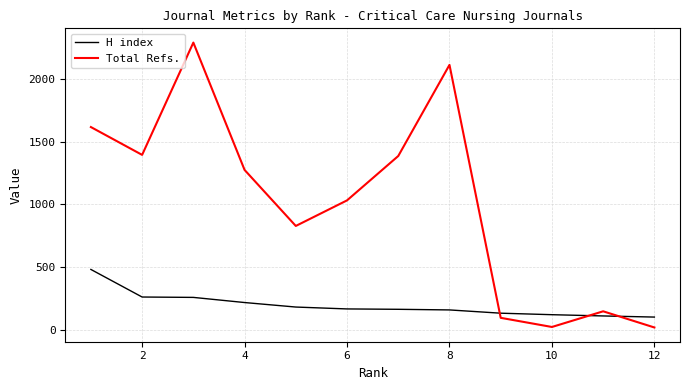

What is the maximum value for Total Refs.?

2291